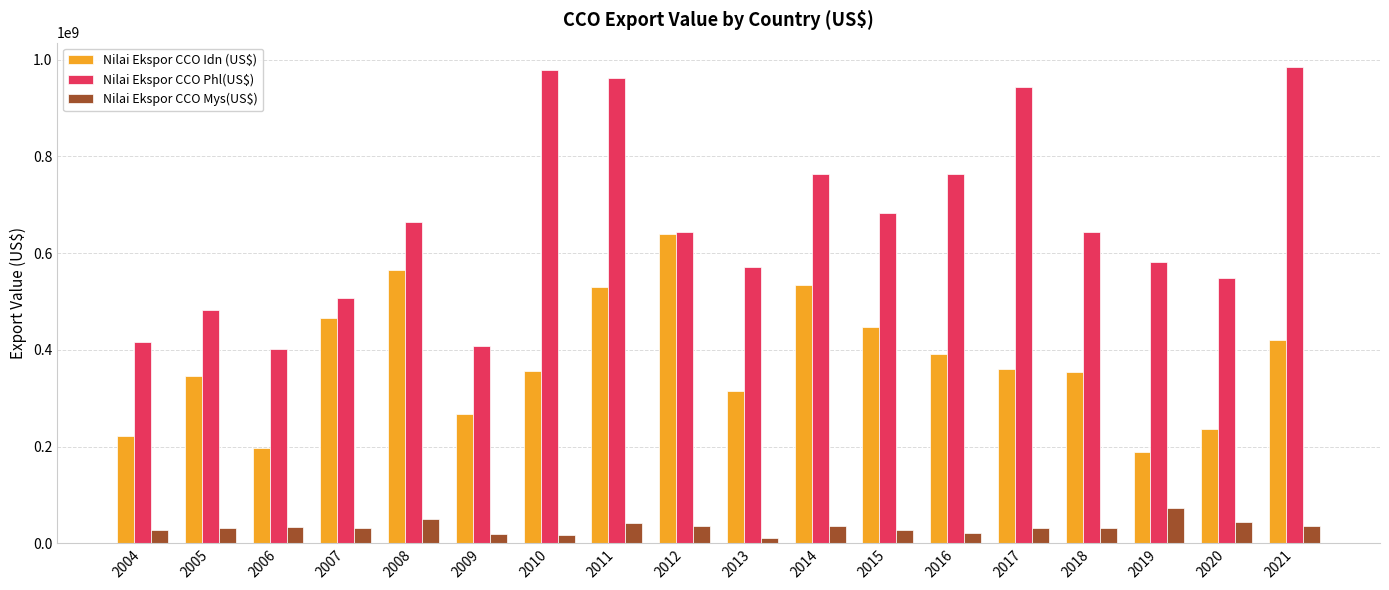

Which series has the largest total across all categories?

Nilai Ekspor CCO Phl(US$)